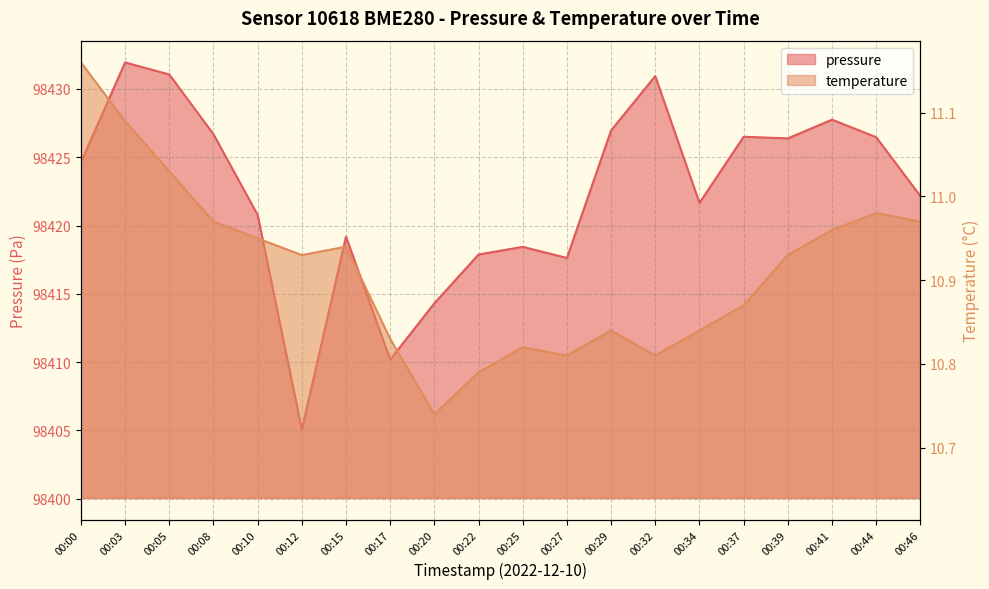

Where is temperature nearest to the value 10?

00:20